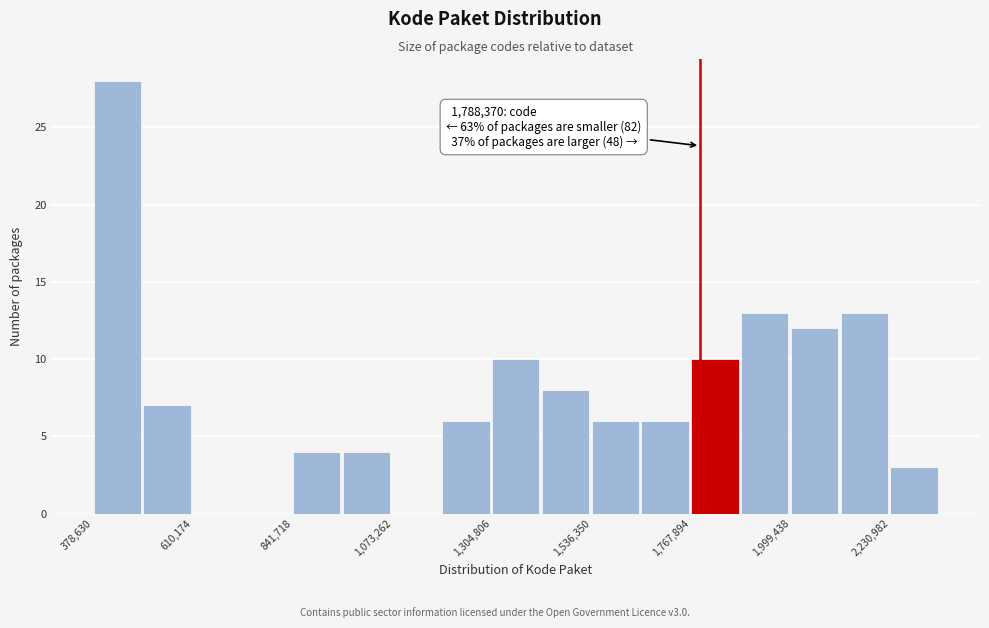

Around what value on the x-axis is the tallest bar? Give the approximate position of its centre, as read against the axis.

450000